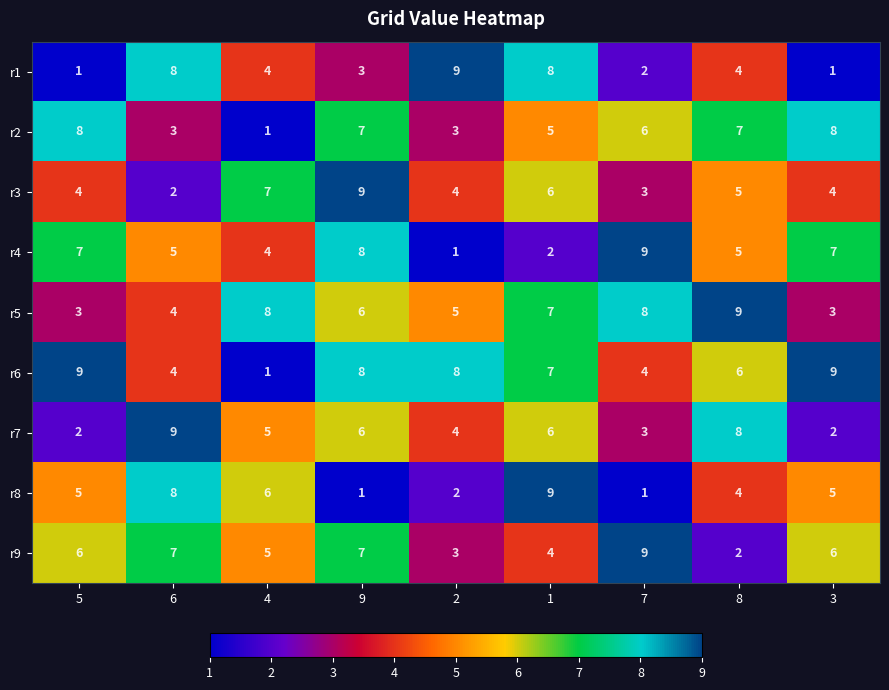

What is the difference between the highest and lowest values at 7?

8